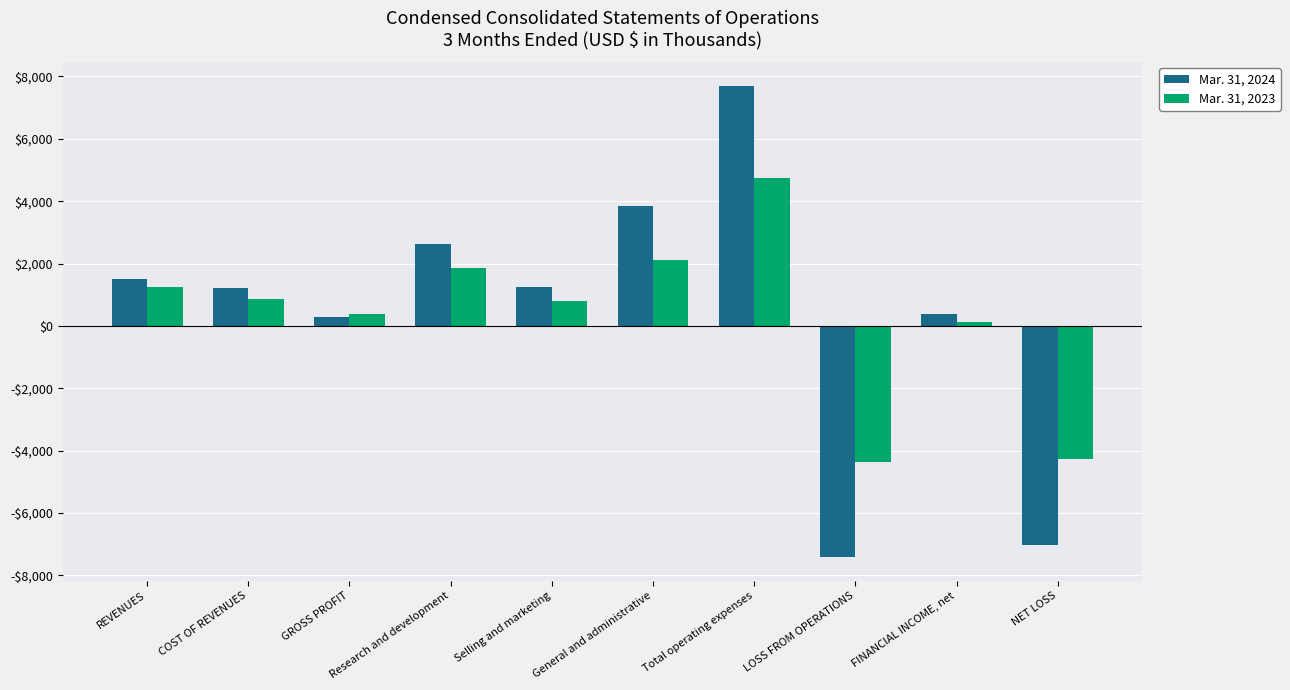

Are the bars grouped side by side (vs. stacked)?

Yes